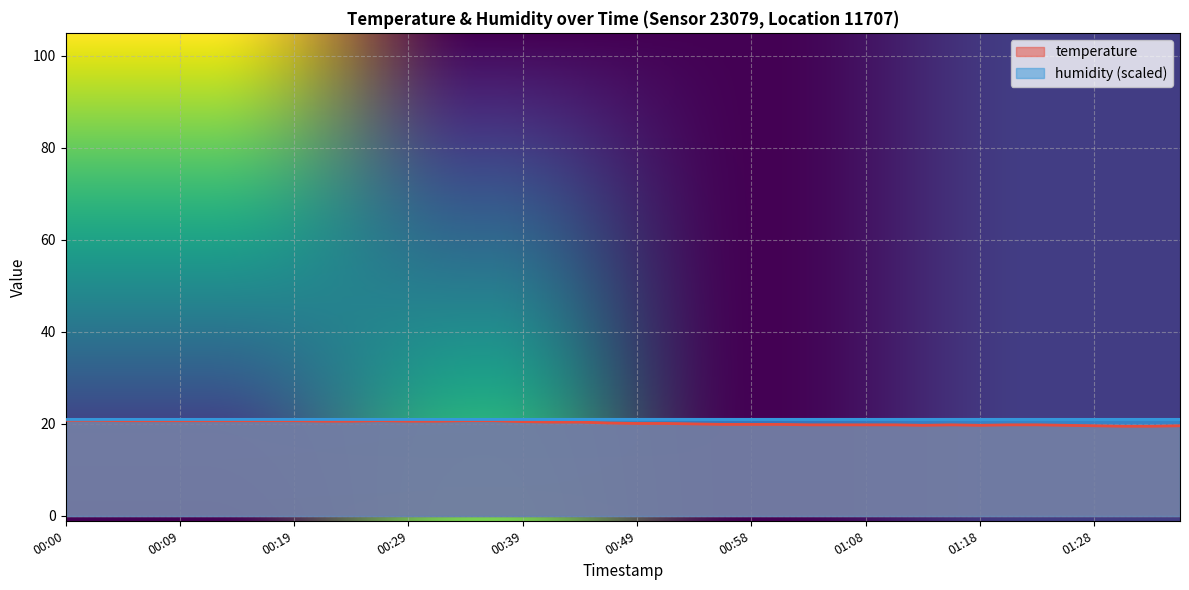

What is the change in value from 00:22 to 00:26?

+0.1